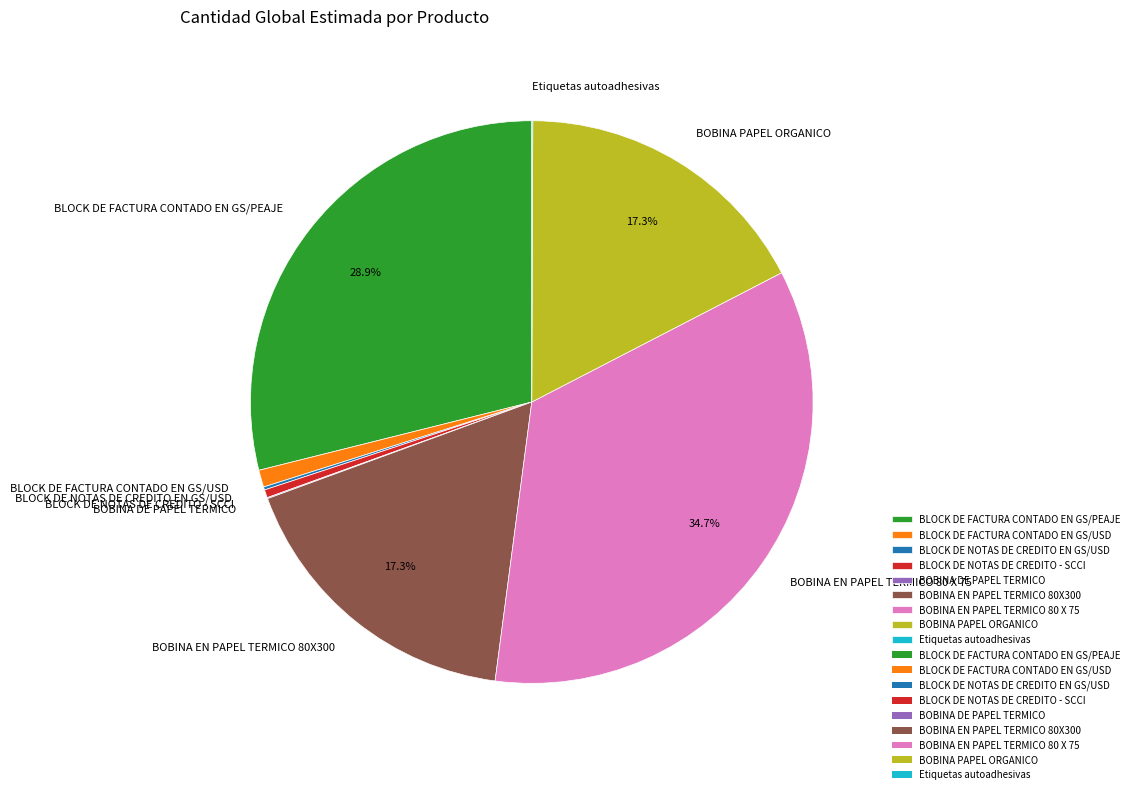

Does any single category account for the majority?

No